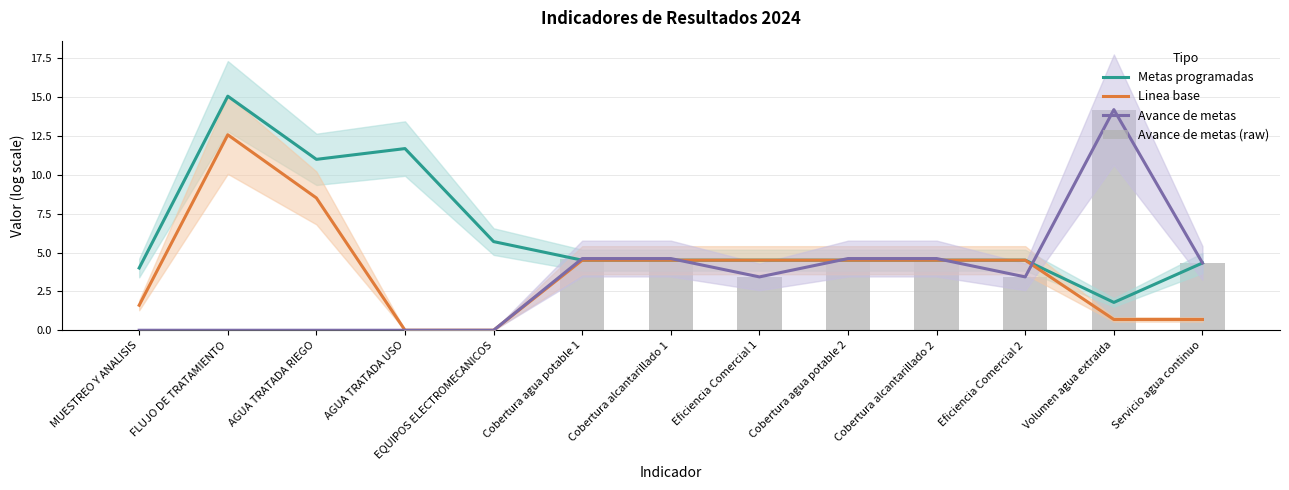

What is the total value across all series at Servicio agua continuo?

13.7